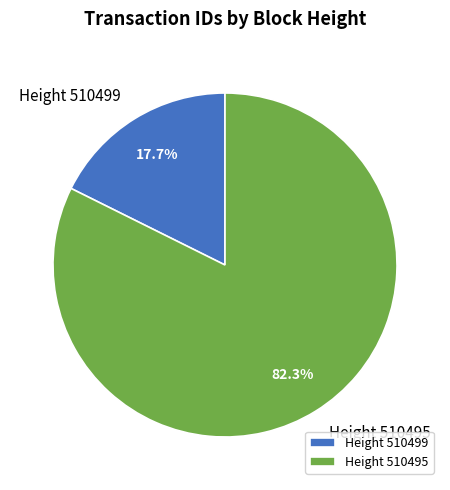

What percentage is the Height 510495 slice, to the nearest percent?

82%